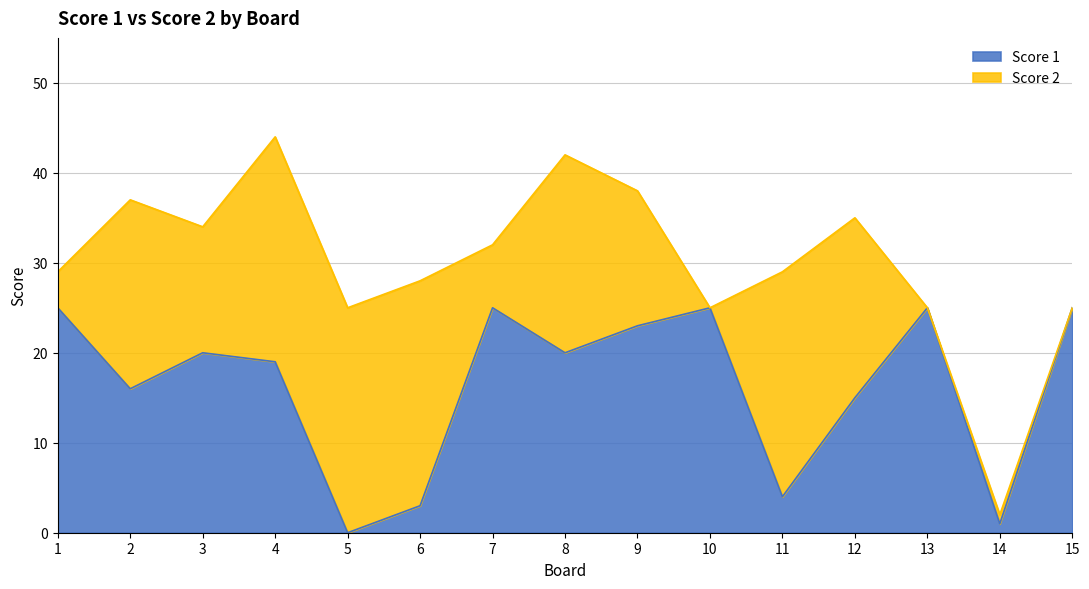

Between 7 and 3, which is larger?

7